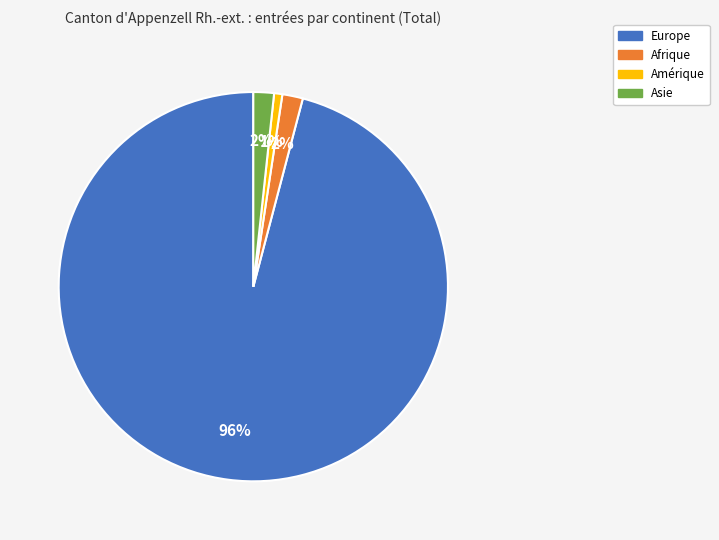

What percentage is the Afrique slice, to the nearest percent?

2%